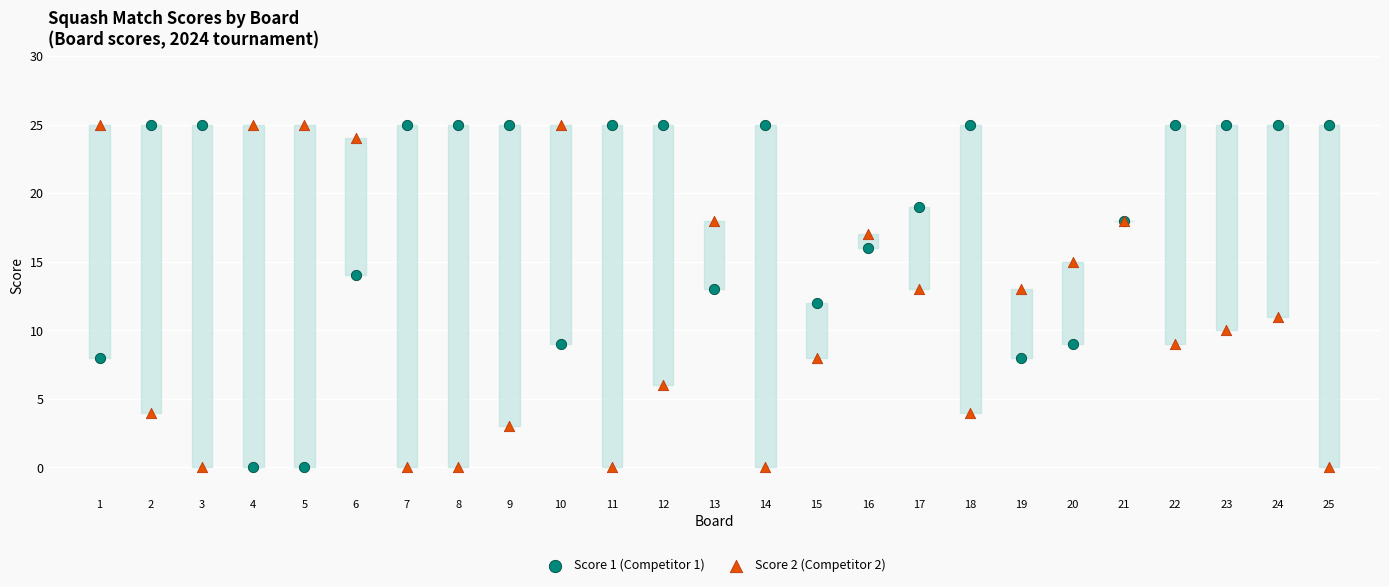

What is the X range (max minus min) for the scatter plot?

24